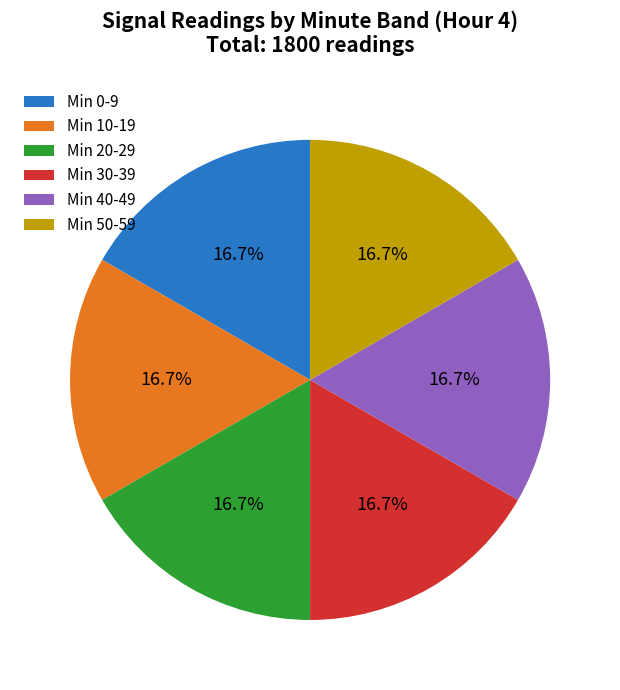

Does Min 40-49 represent more than half of the total?

No